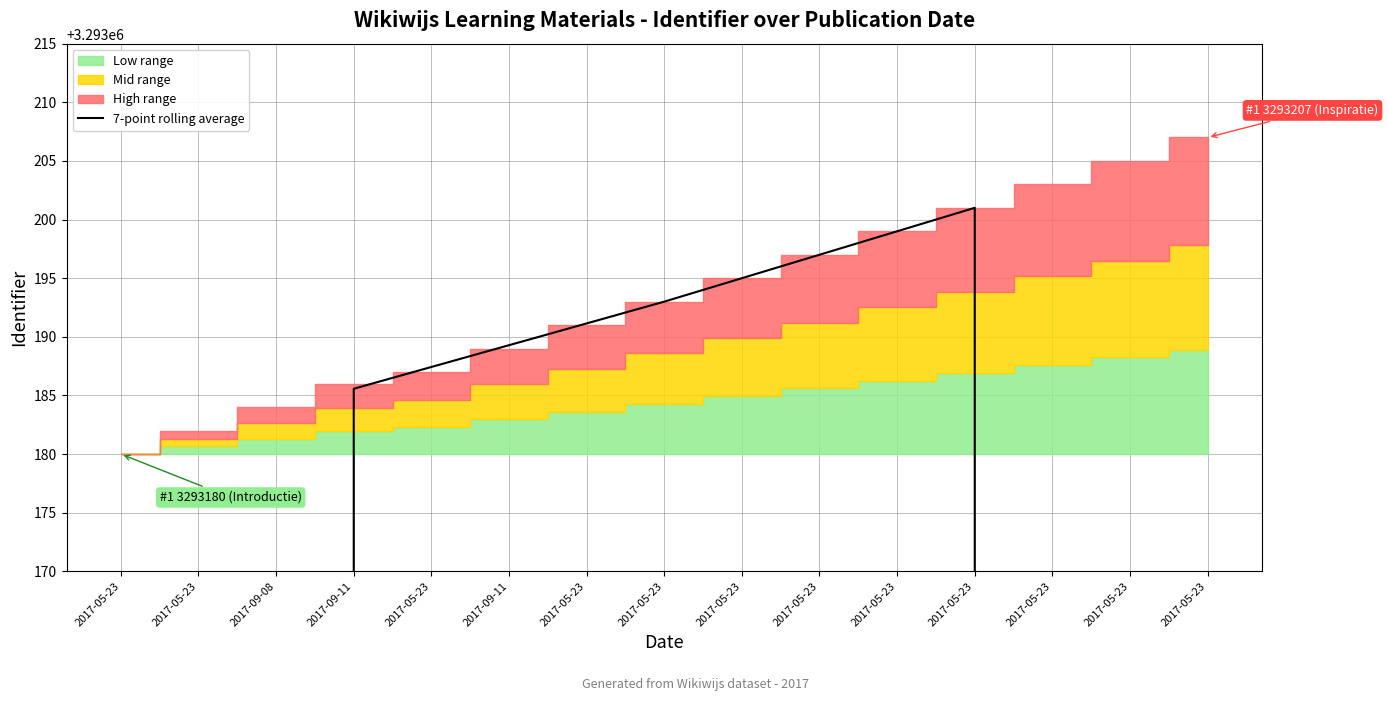

Reading left to right, transcribe all the data shown in this chart.

2017-05-23=1881818.9	2017-05-23=2352274.1	2017-09-08=2822729.7	2017-09-11=3293185.6	2017-05-23=3293187.4	2017-09-11=3293189.3	2017-05-23=3293191.1	2017-05-23=3293193.0	2017-05-23=3293195.0	2017-05-23=3293197.0	2017-05-23=3293199.0	2017-05-23=3293201.0	2017-05-23=2822744.6	2017-05-23=2352287.9	2017-05-23=1881830.9